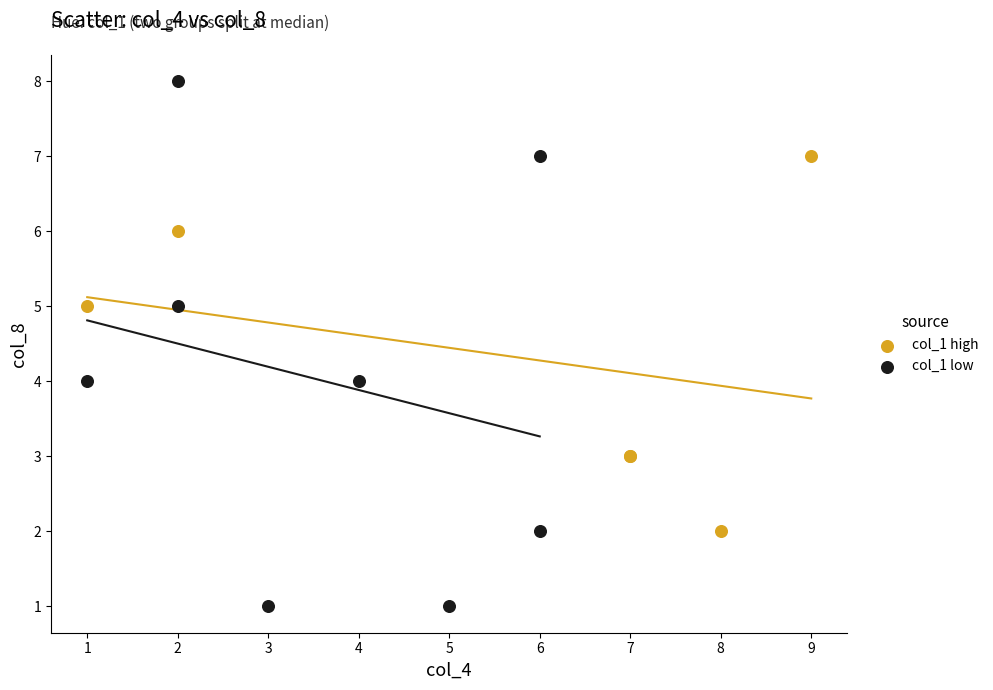

Which series reaches the minimum Y coordinate?

col_1 low